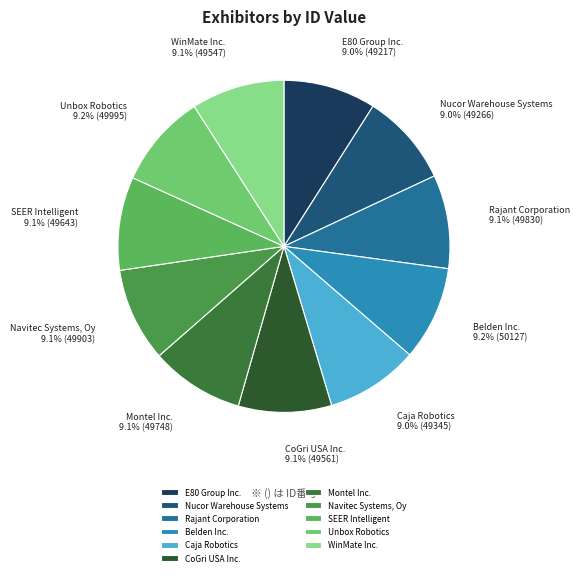

Is it true that Belden Inc. is 20% of the pie?

False